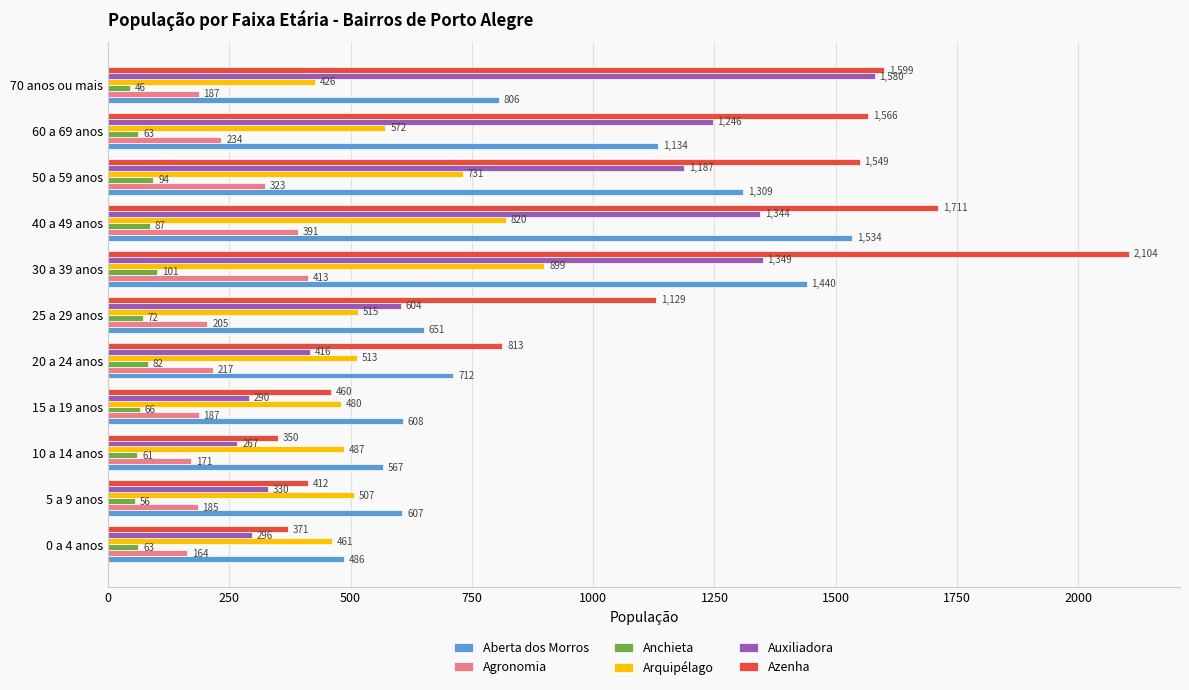

Which category has the highest value across all series?

30 a 39 anos